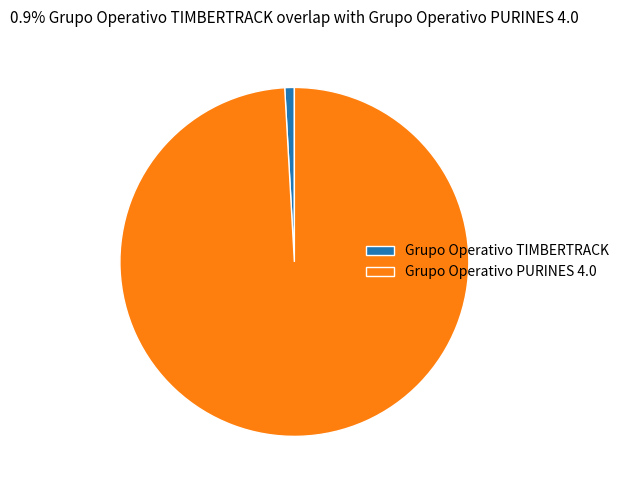

Between Grupo Operativo TIMBERTRACK and Grupo Operativo PURINES 4.0, which is larger?

Grupo Operativo PURINES 4.0